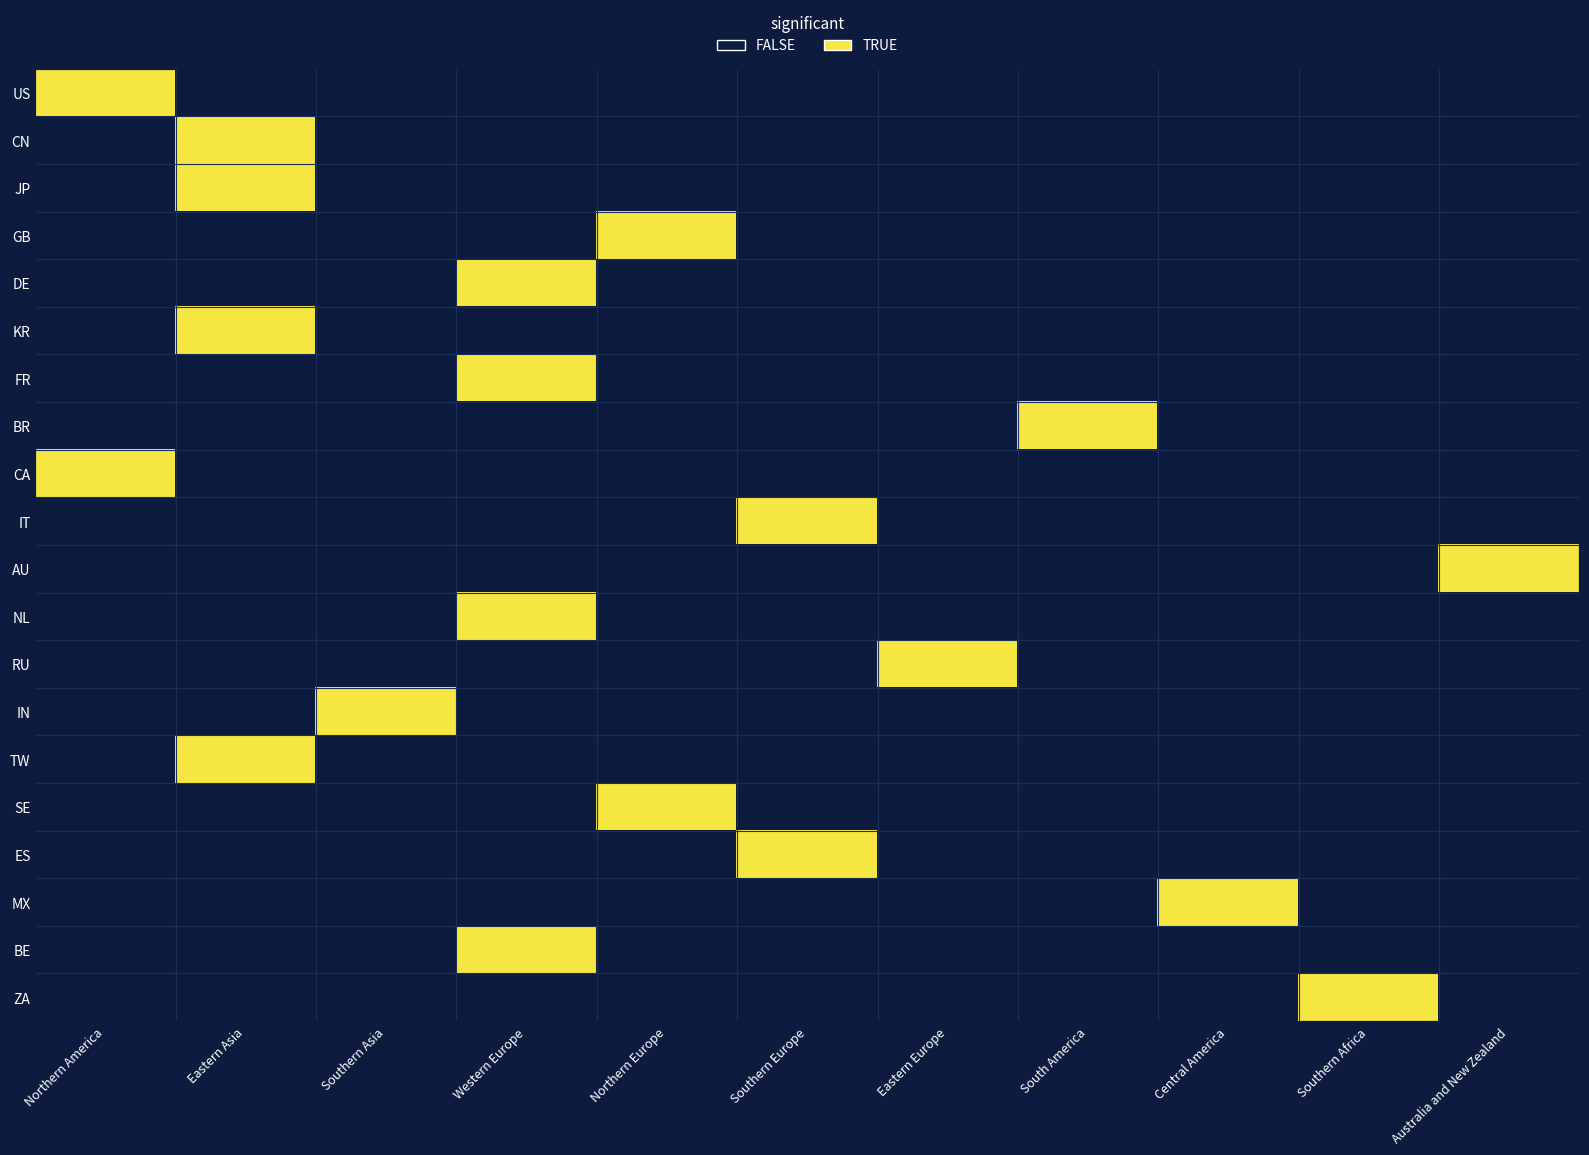

At how many categories does at least one series exceed 0?

11